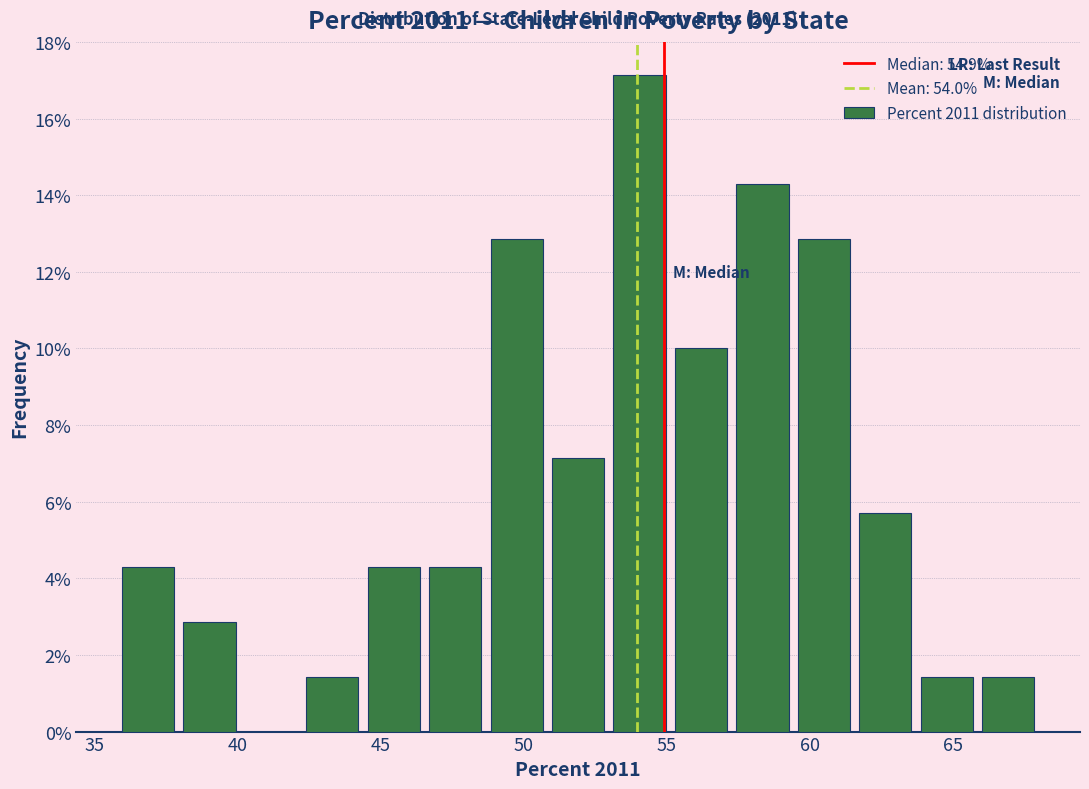

Which range on the x-axis has the tallest bar?

53.0 to 55.0